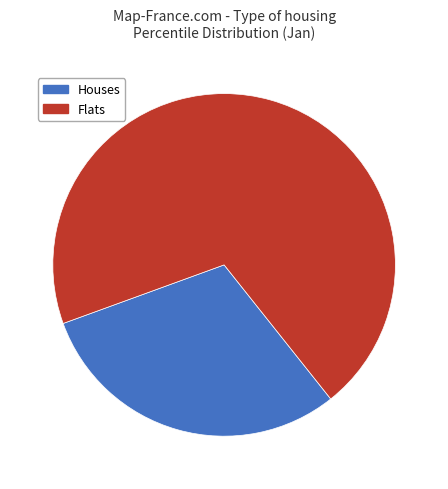

Is there a majority slice in this chart?

Yes